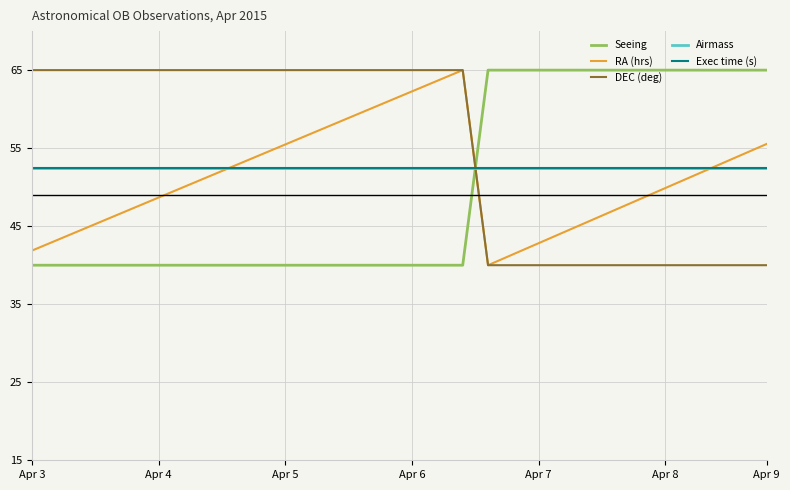

Does the chart display data point markers on the line(s)?

No